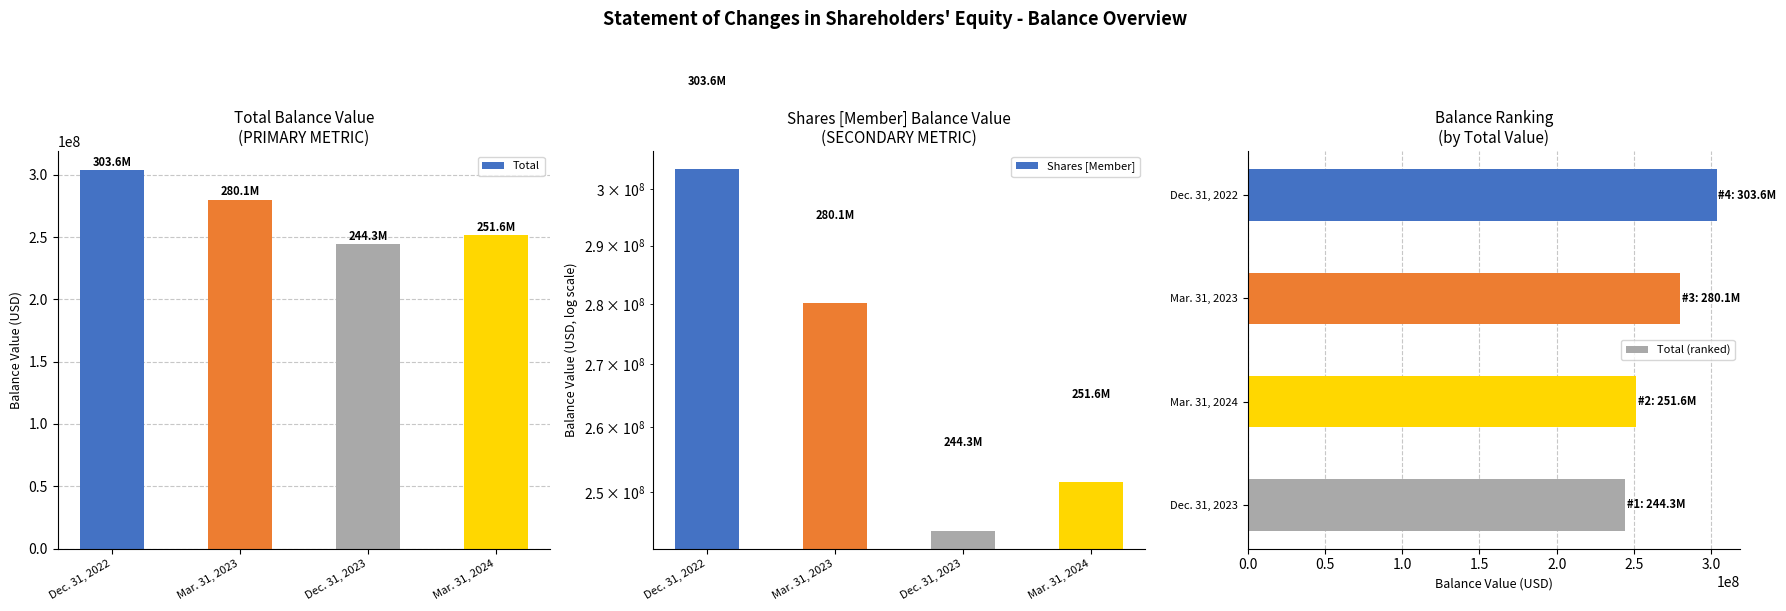

What is the average value of the Shares [Member] series?

269890977